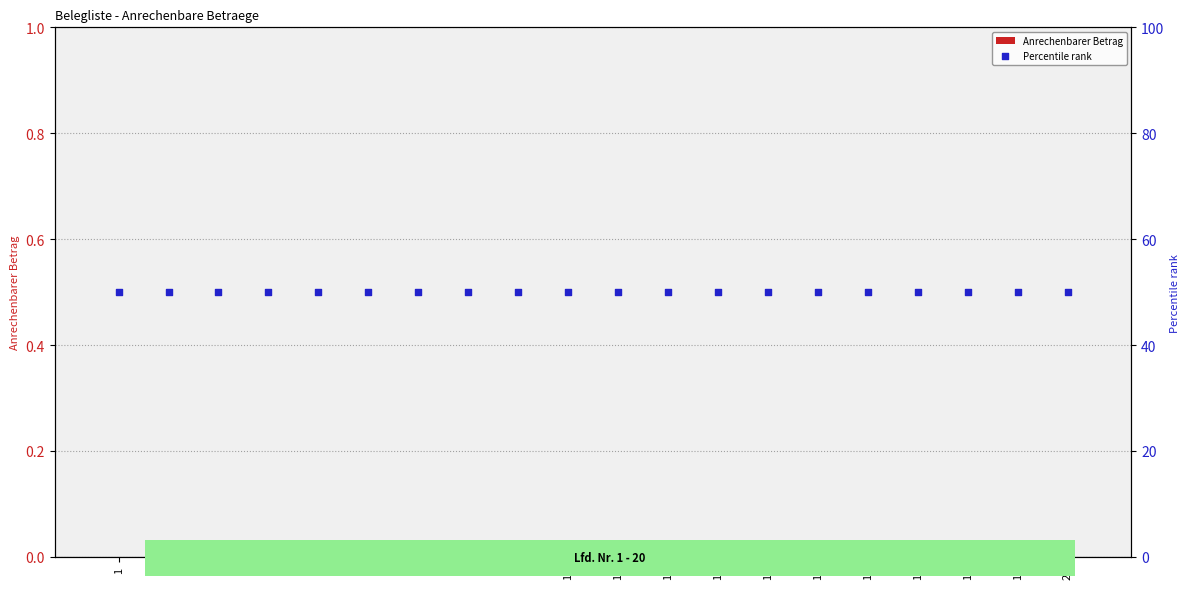

Which series contains the lowest Y value?

Anrechenbarer Betrag